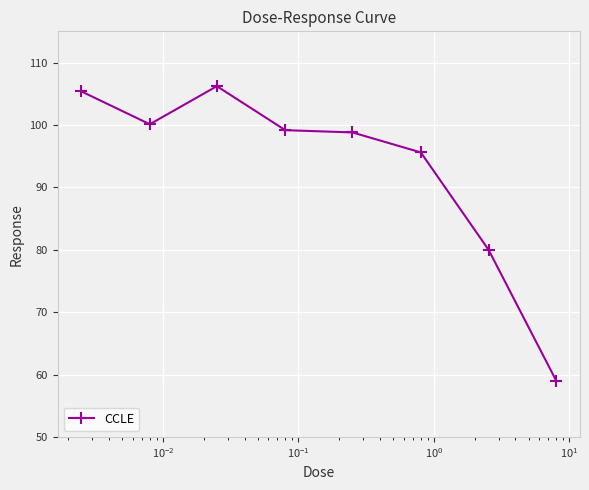

What is the average value?

93.0